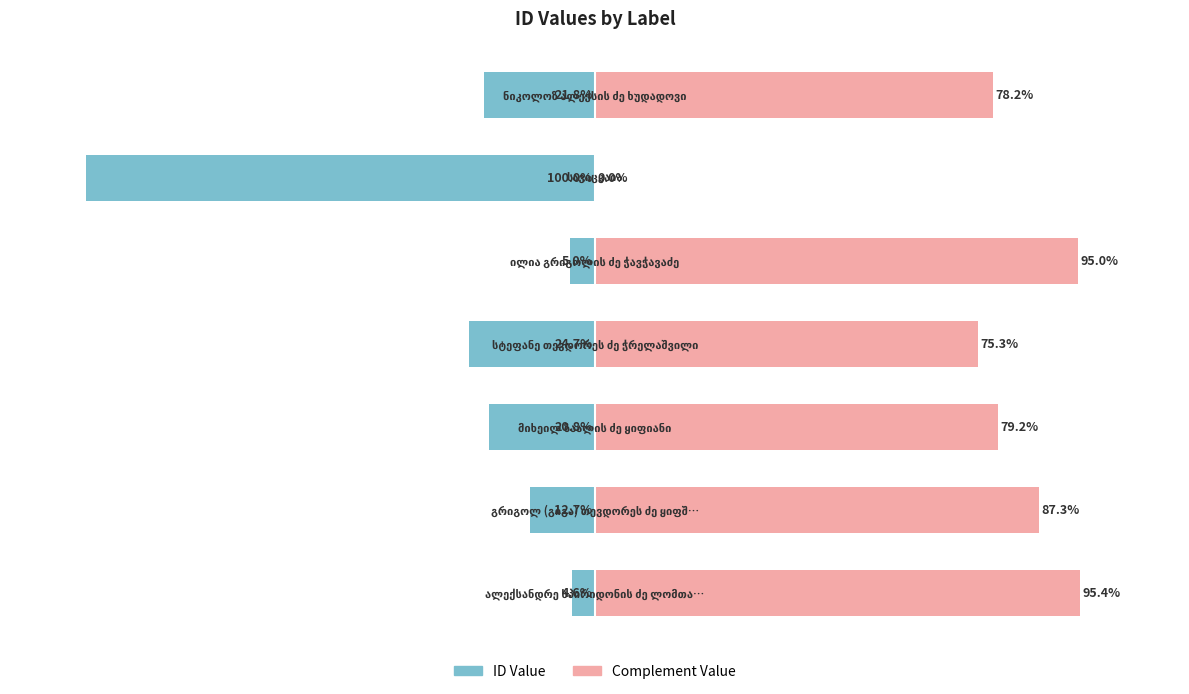

Reading left to right, extract all data points from this chart.

ID Value: 0=-4.6	1=-12.7	2=-20.8	3=-24.7	4=-5.0	5=-100.0	6=-21.8
Complement Value: 0=95.4	1=87.3	2=79.2	3=75.3	4=95.0	5=0.0	6=78.2